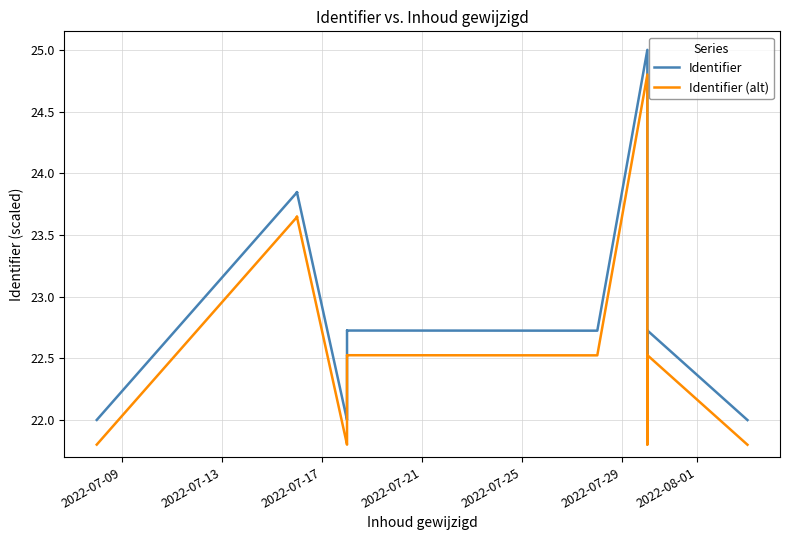

True or false: Identifier (alt) and Identifier intersect in this chart.

False